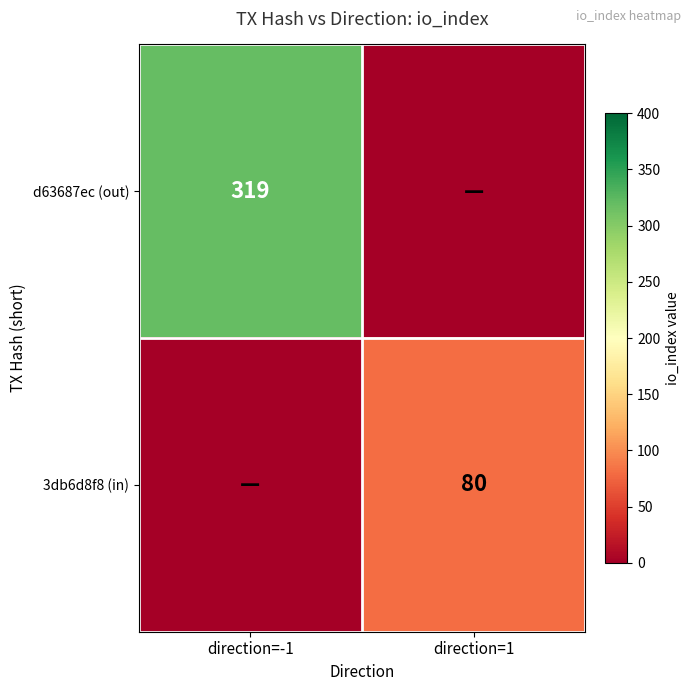

Is it true that 3db6d8f8 (in) equals 80 at direction=1?

True